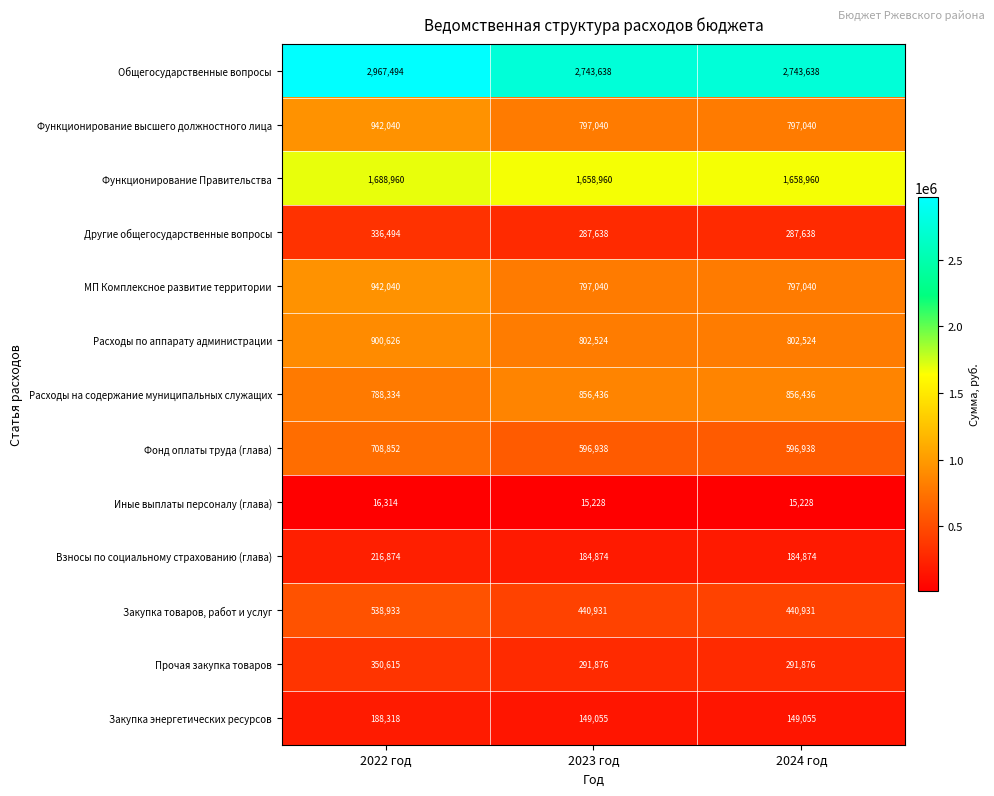

Which series has the largest range (max minus min)?

Общегосударственные вопросы